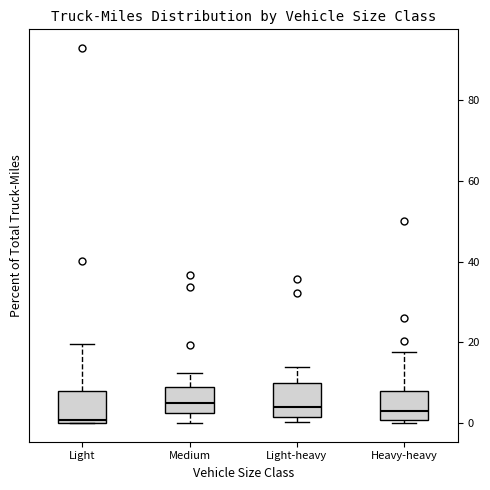

Reading left to right, read every box against the y-axis: the position of its median line, the range the box covers, and the ends of its whiskers. The values are not printed on the chart, so give them approximately, as read against the axis.

Light: median 0 (just above the box's lower edge), box 0 to 8, whiskers 0 to 20
Medium: median 4, box 2 to 8, whiskers 0 to 12
Light-heavy: median 4, box 2 to 10, whiskers 0 to 14
Heavy-heavy: median 2, box 0 to 8, whiskers 0 (just below the box's lower edge) to 18